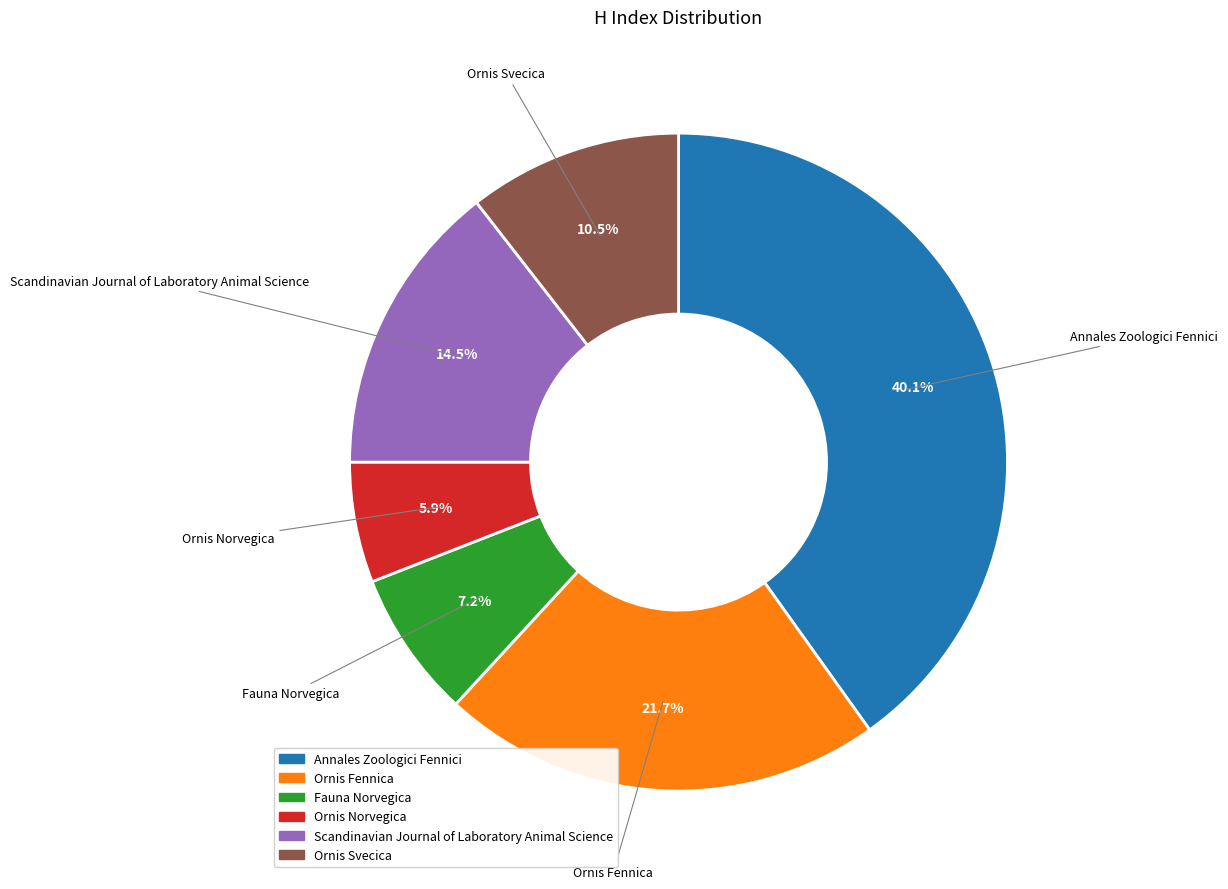

To the nearest percent, what portion does Ornis Fennica represent?

22%